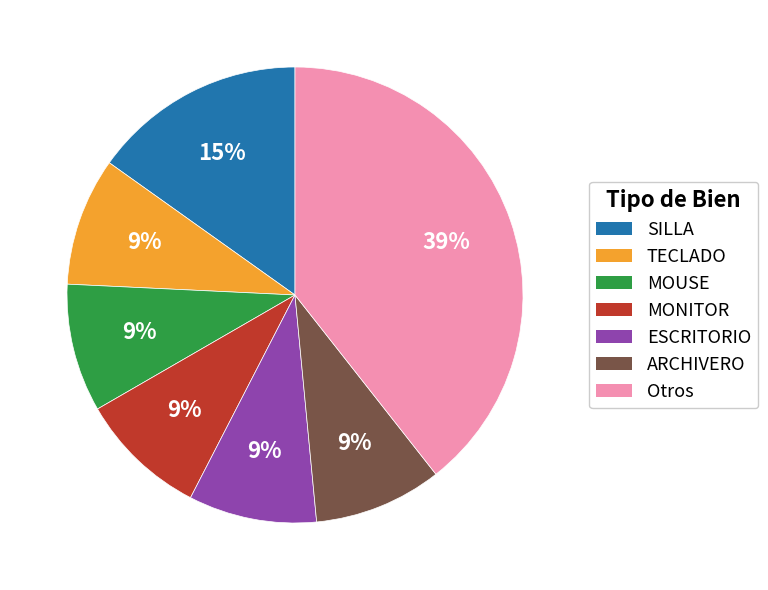

Is there any slice that represents more than half of the pie?

No